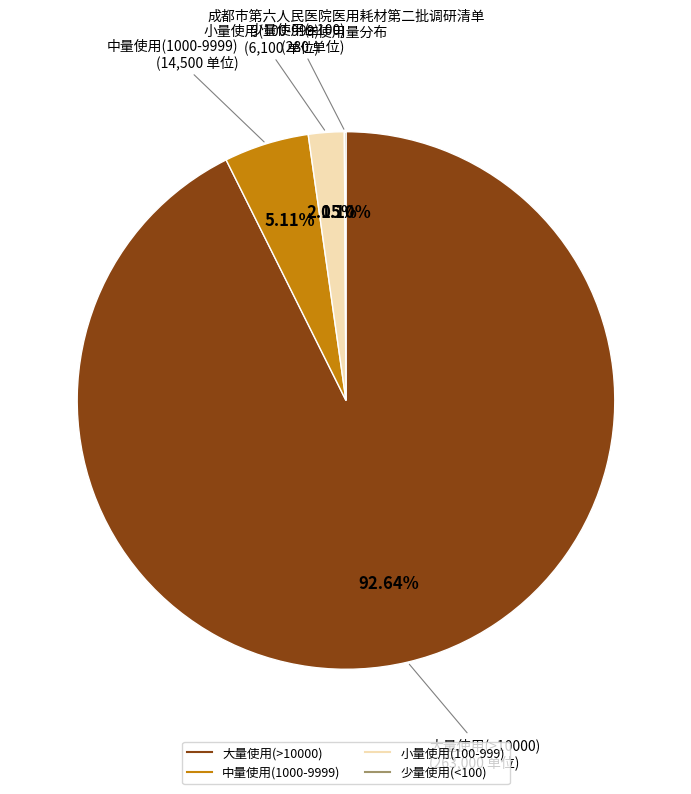

To the nearest percent, what is the average slice percentage?

25%